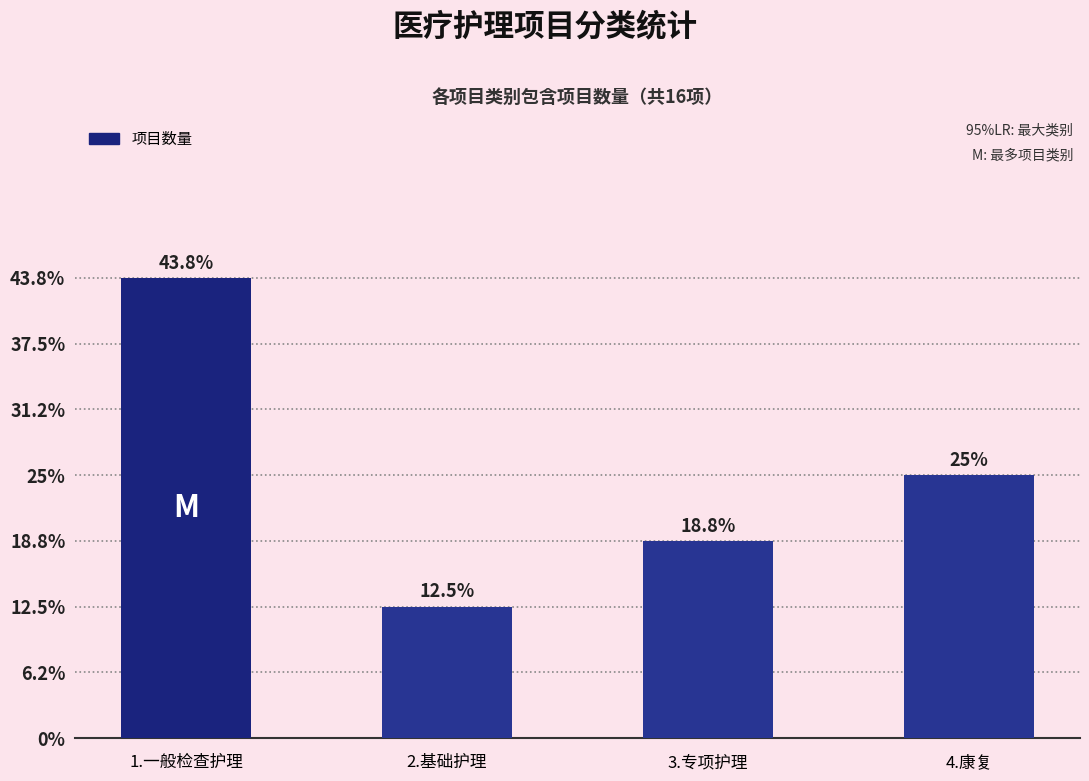

Are the bars horizontal?

No